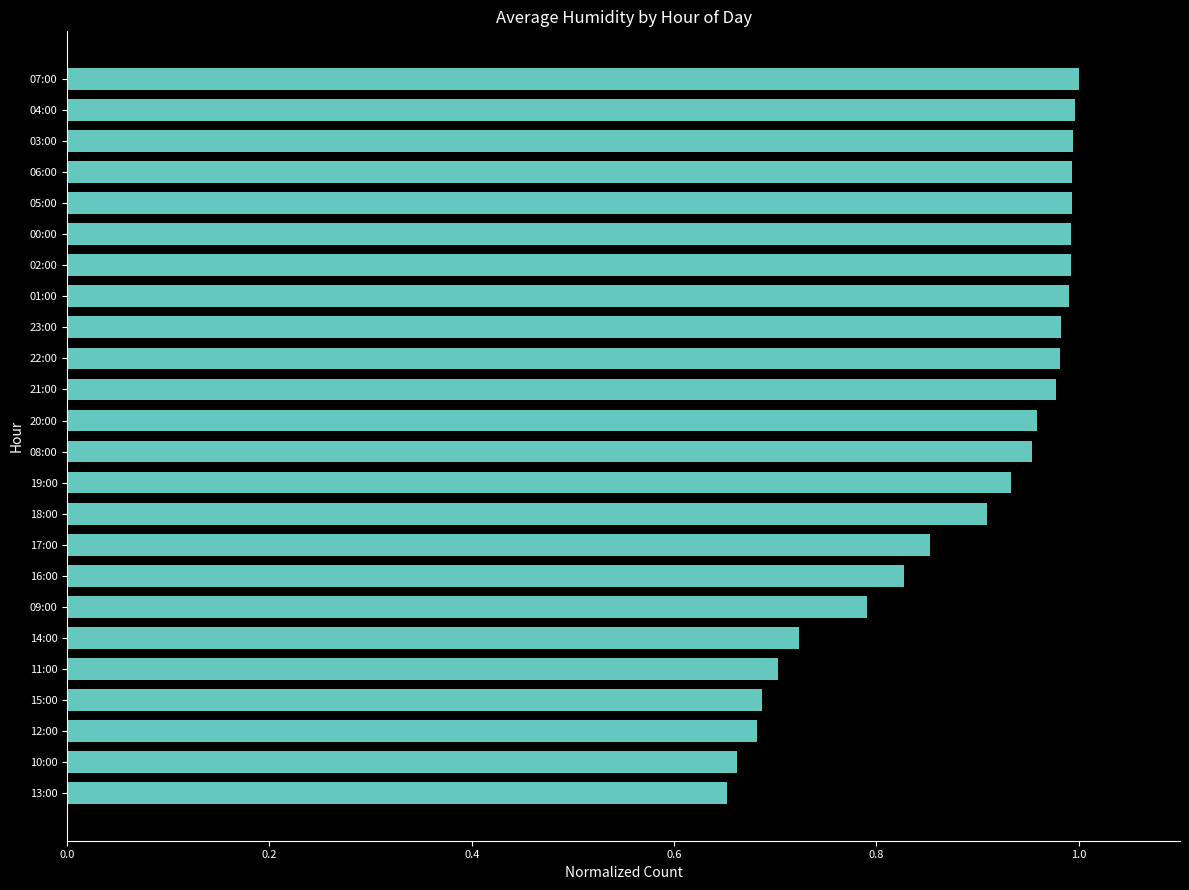

What position from the bottom is 16:00?

8